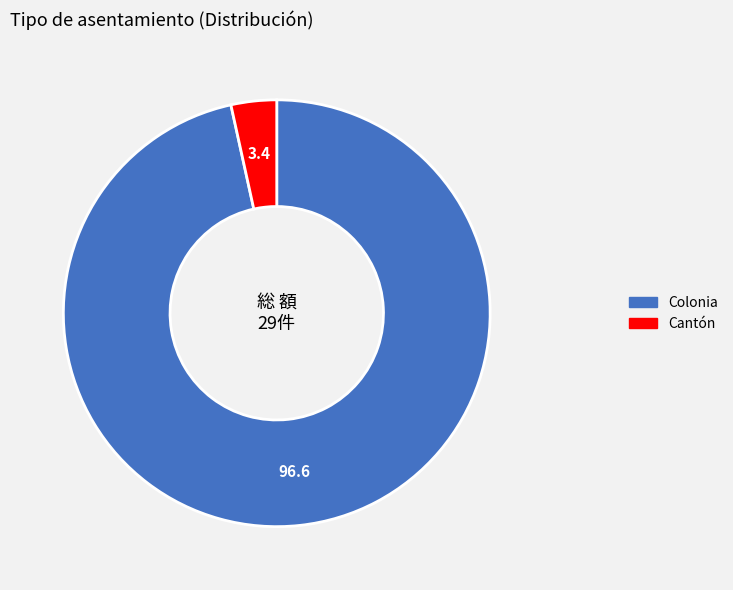

Rank the categories by value from lowest to highest.

Cantón, Colonia